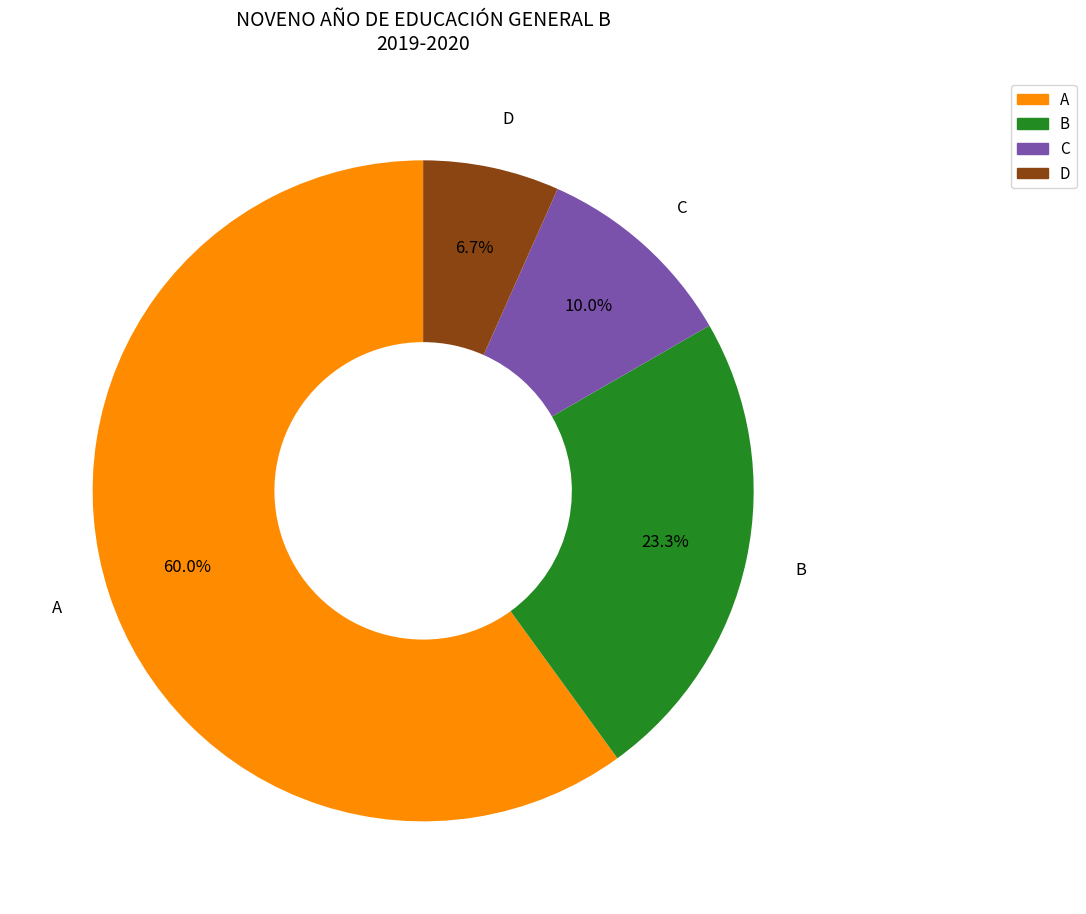

Which slice is the smallest?

D